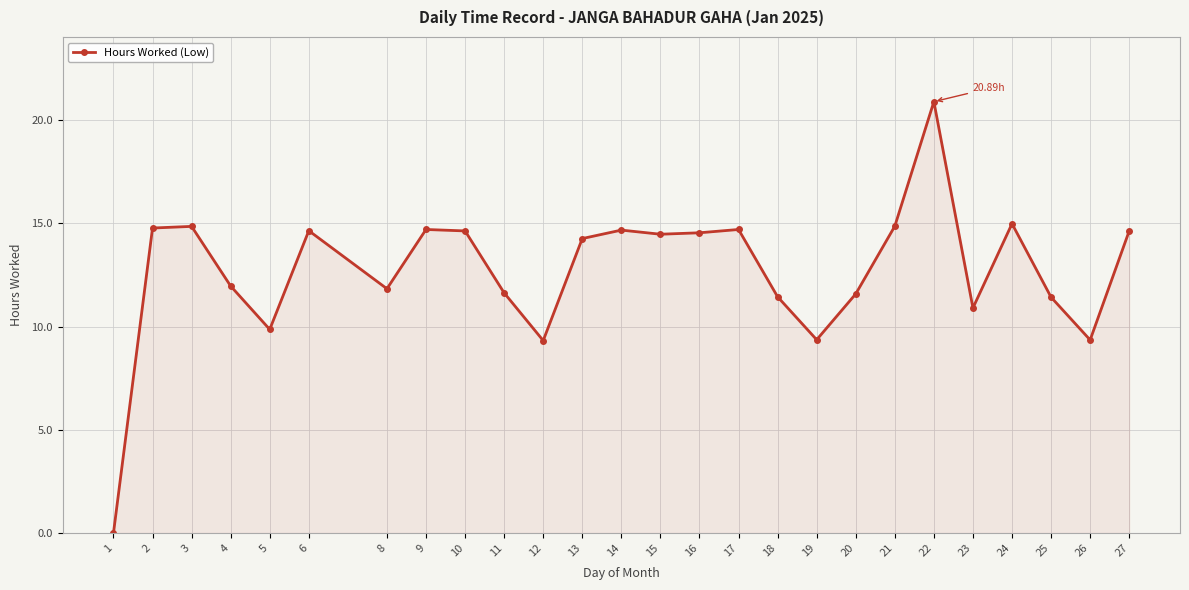

Where is the data nearest to the value 10?

5